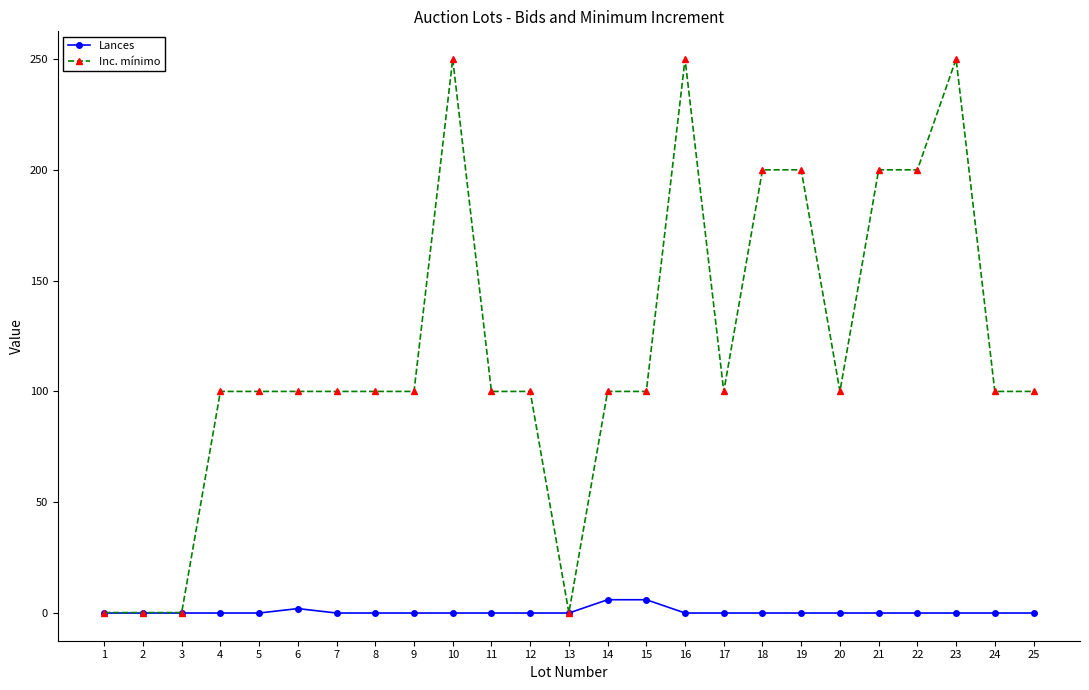

How many categories are shown in the chart?

25